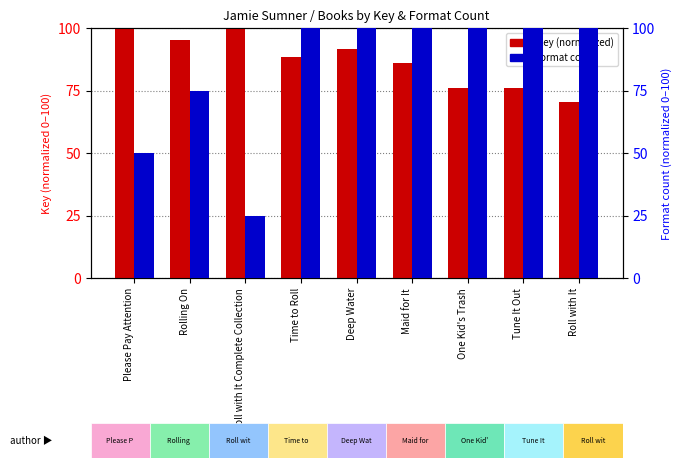

What is the average value of the Format count (normalized) series?

83.3